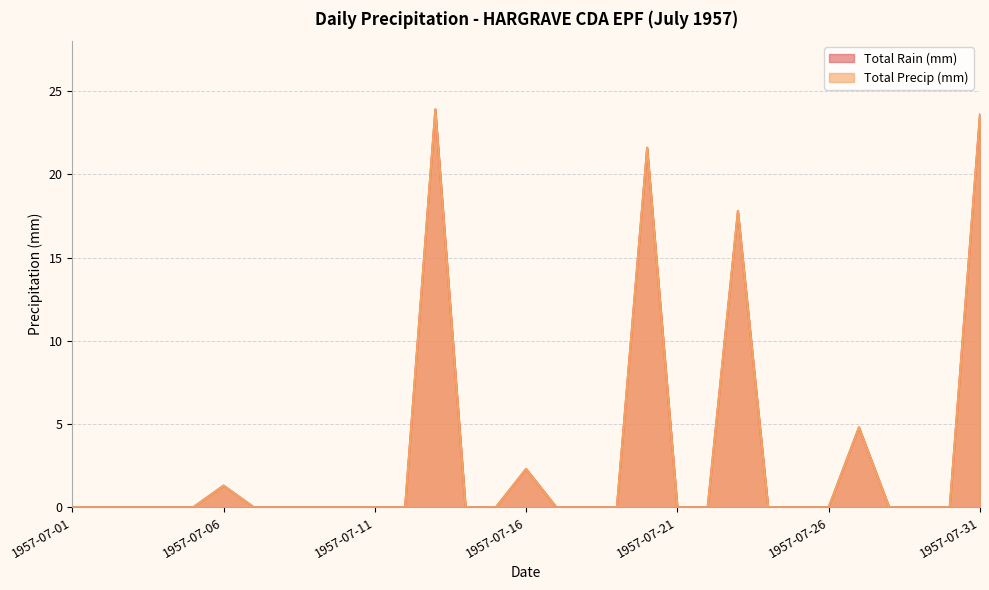

At which category is the sum across all series the highest?

1957-07-13